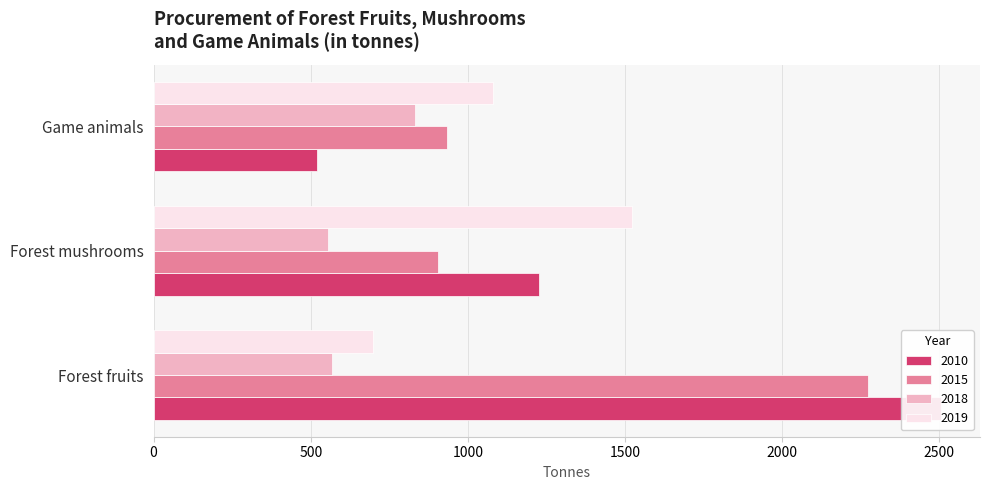

Between Game animals and Forest fruits, which is larger?

Forest fruits